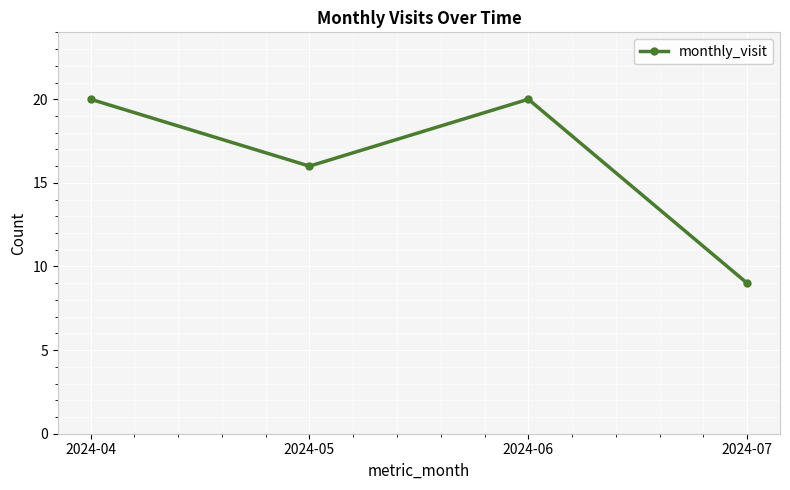

What is the difference between the maximum and second lowest values?

4